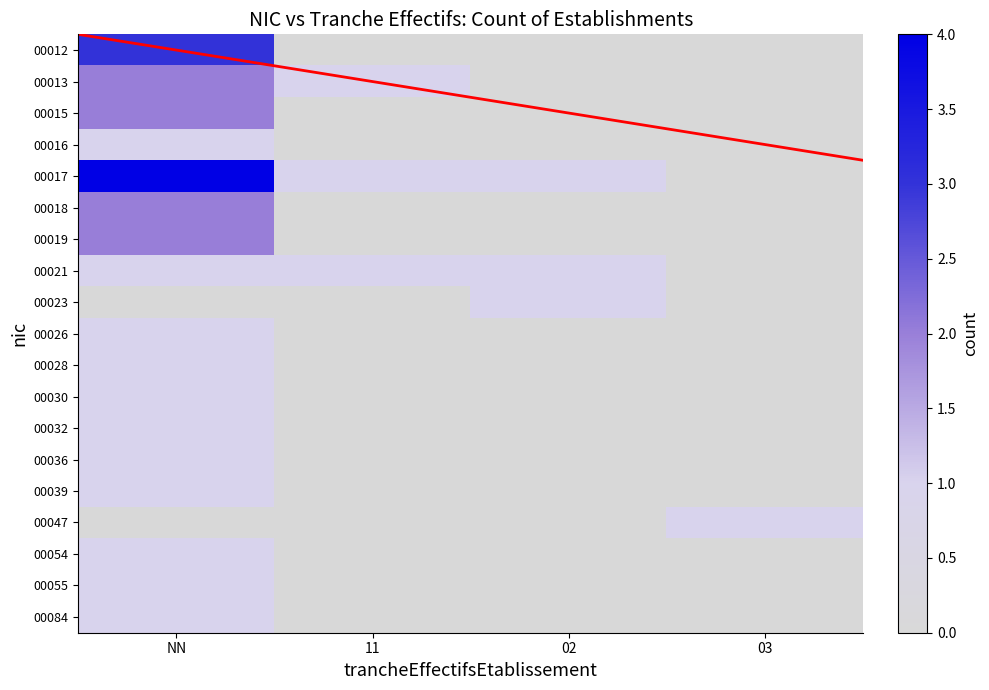

What is the highest value of the 00021 series?

1